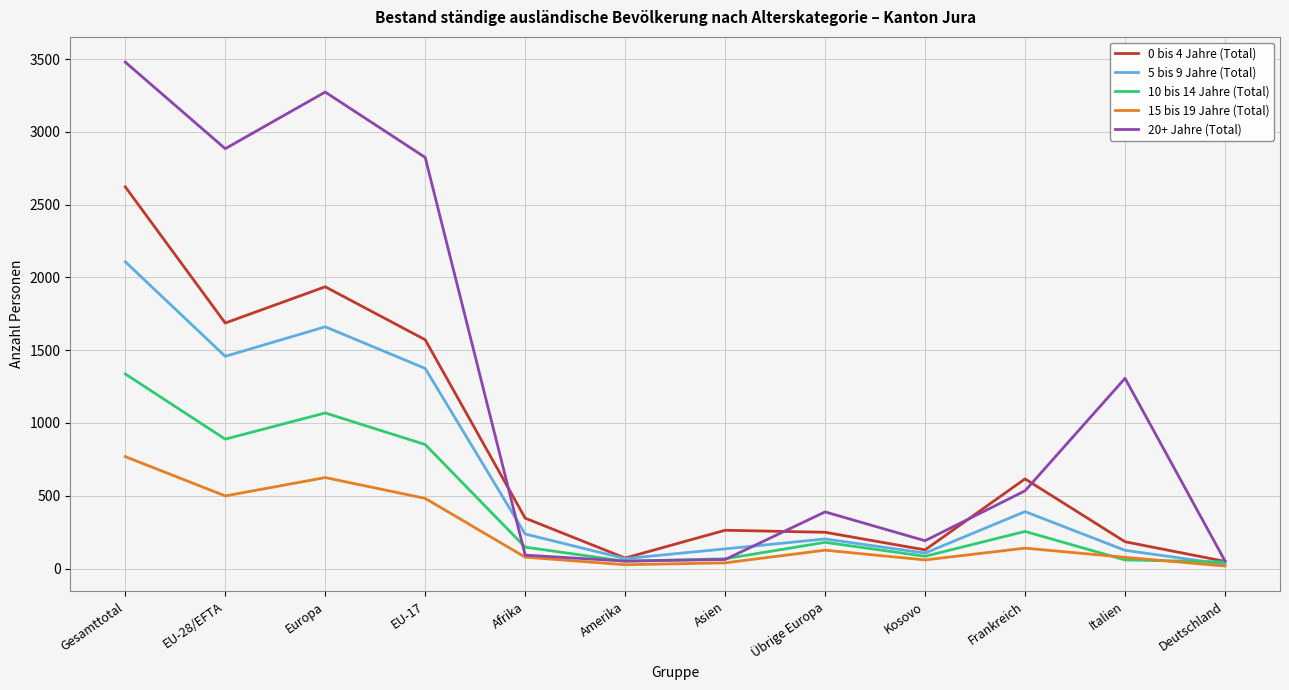

What is the total value across all series at Übrige Europa?

1147